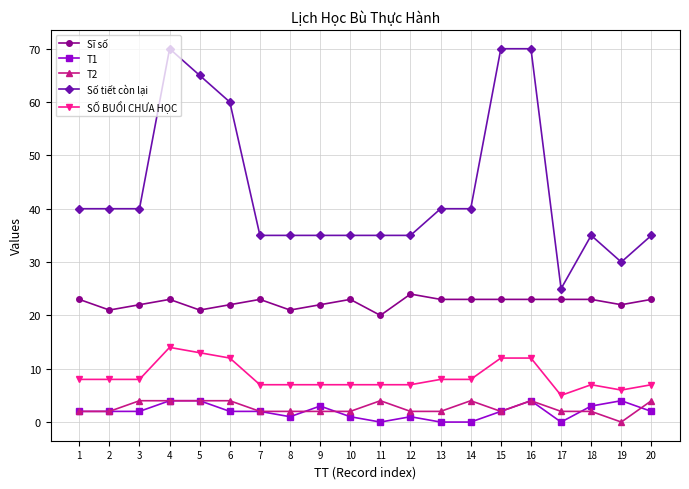

True or false: T1 and Sĩ số intersect in this chart.

False